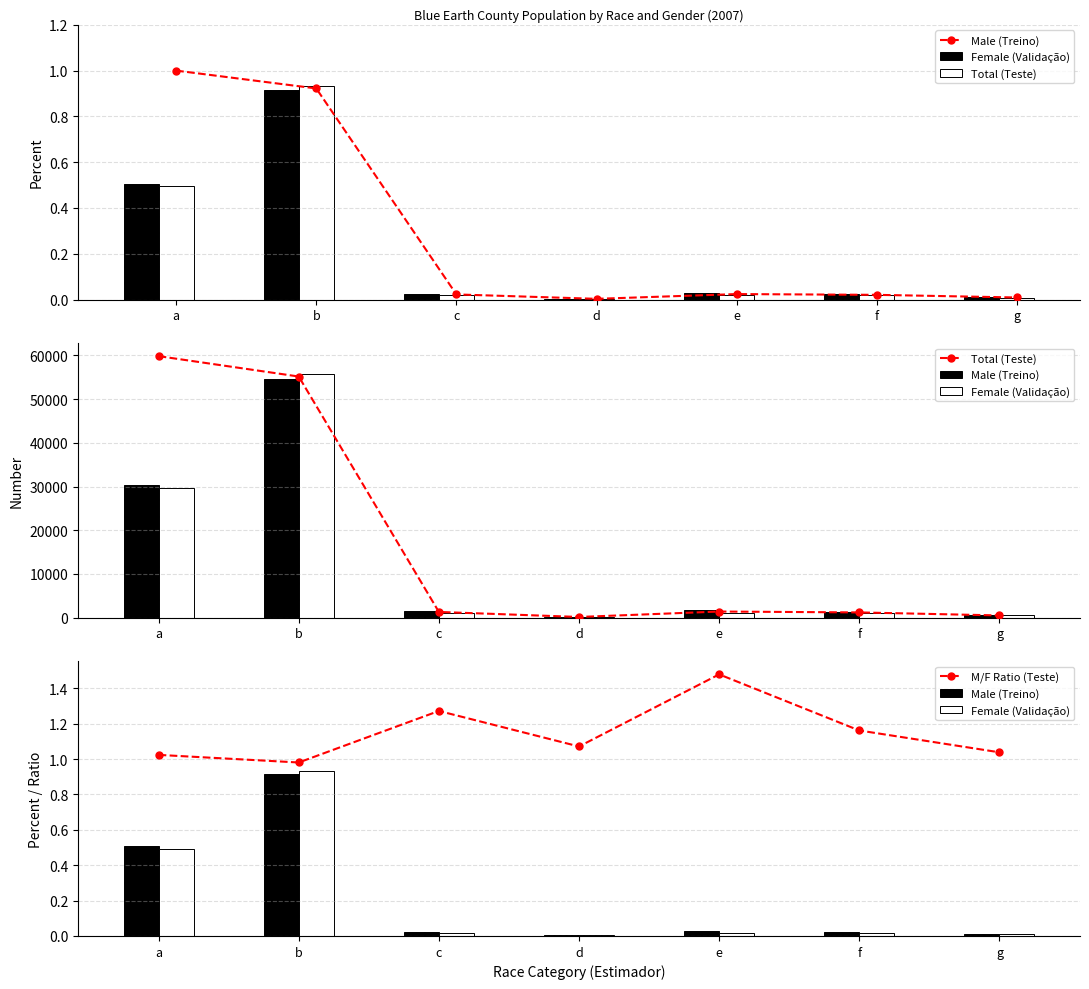

At which label does M/F Ratio (Teste) first exceed 1?

a